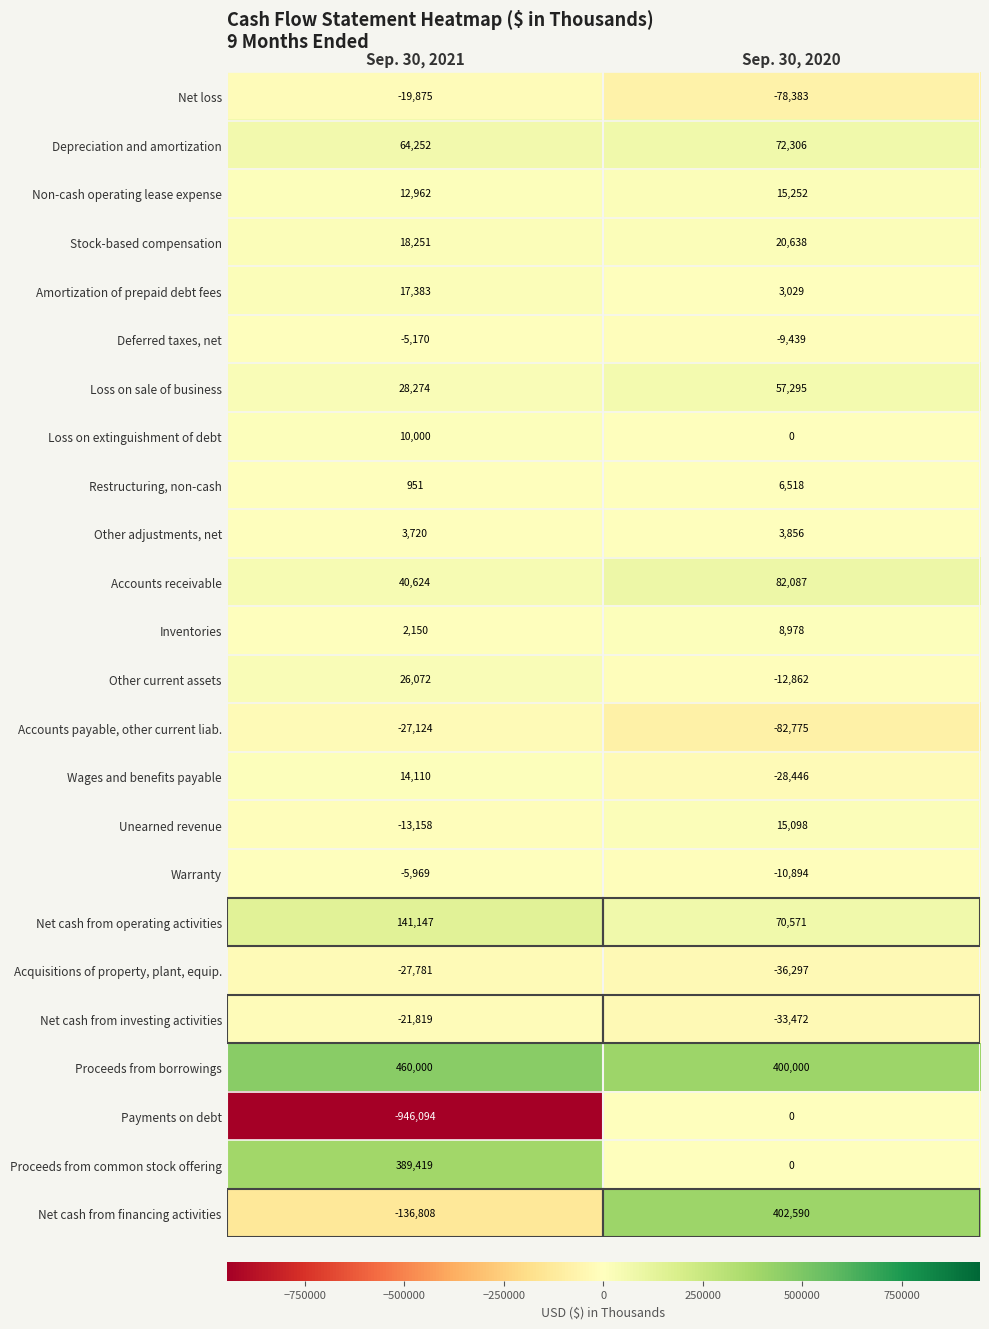

What is the sum of the Unearned revenue values at Sep. 30, 2021 and Sep. 30, 2020?

1940